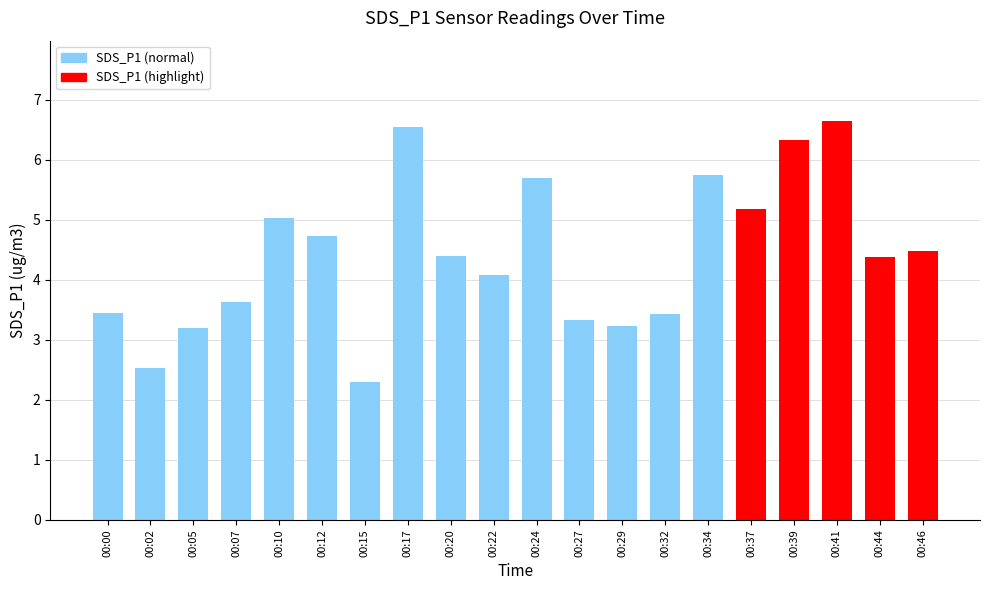

What is the average value?

4.4